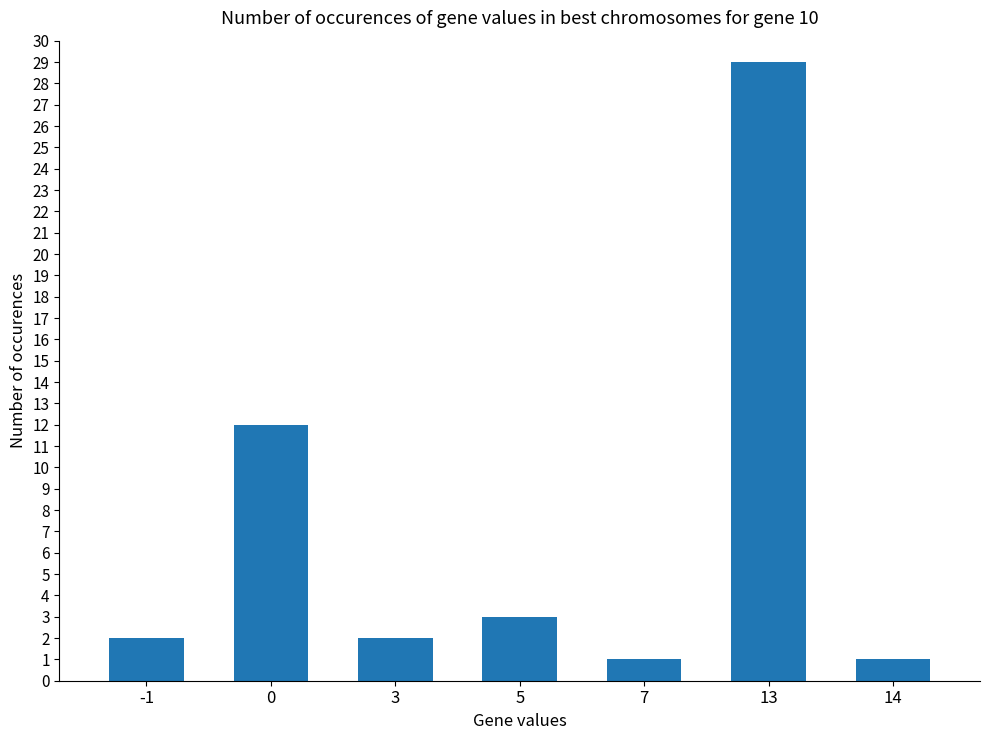

Are the bars horizontal?

No